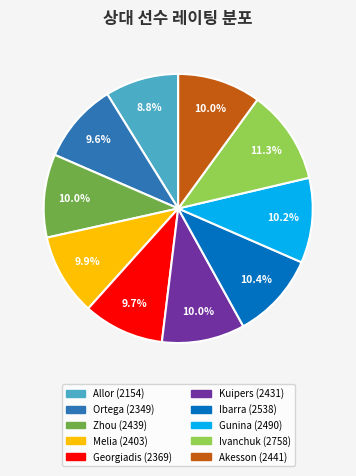

Is there any slice that represents more than half of the pie?

No